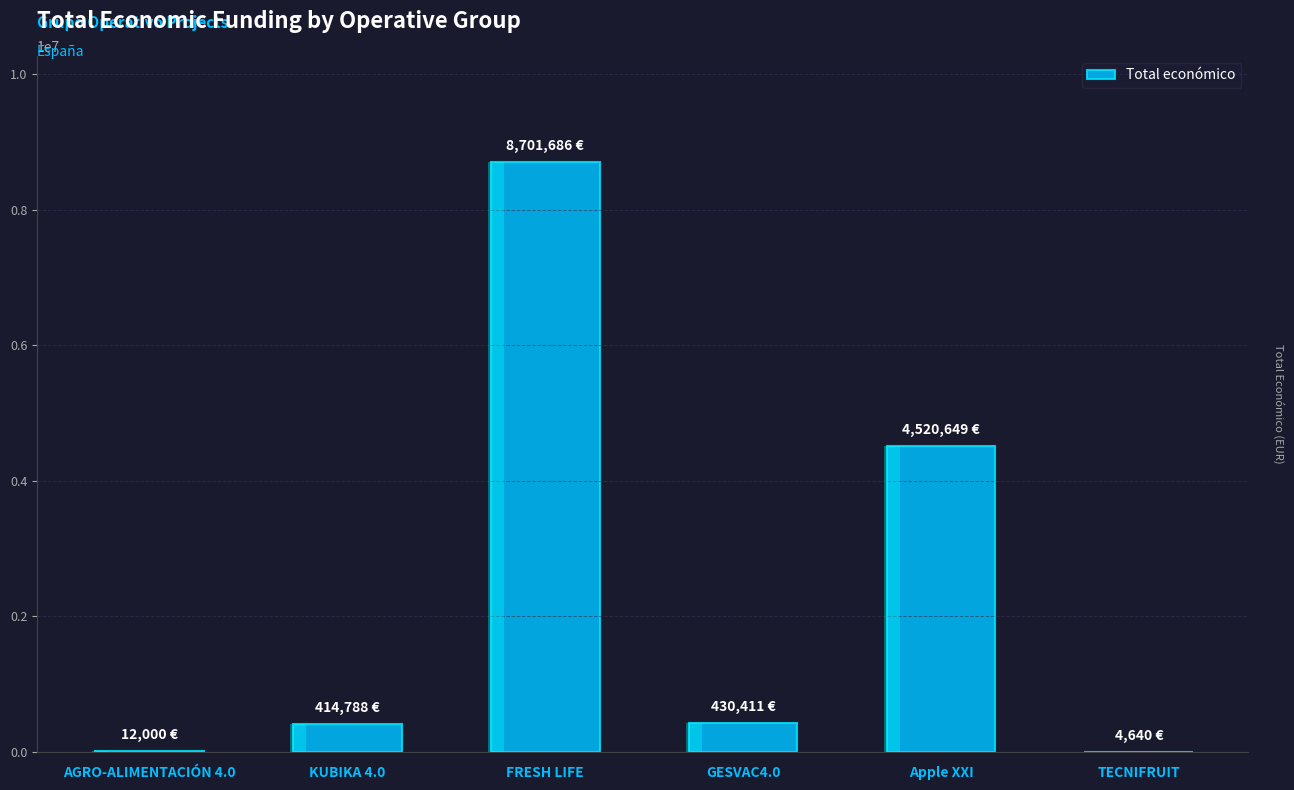

What is the label of the 4th bar from the right?

FRESH LIFE